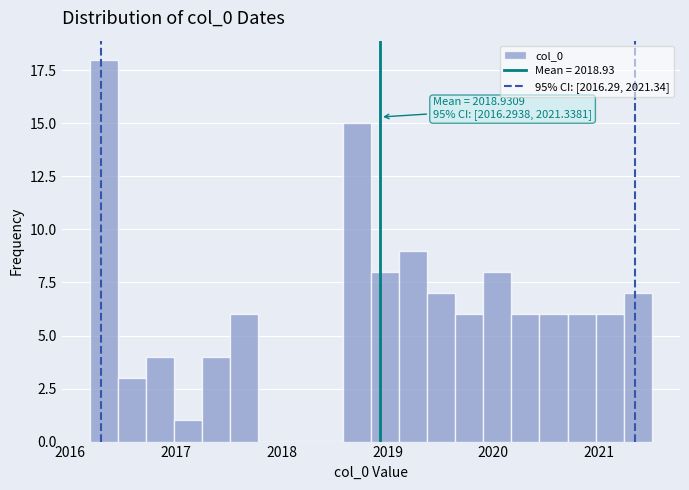

Read against the x-axis, roughly where is the centre of the tallest bar?

2016.3